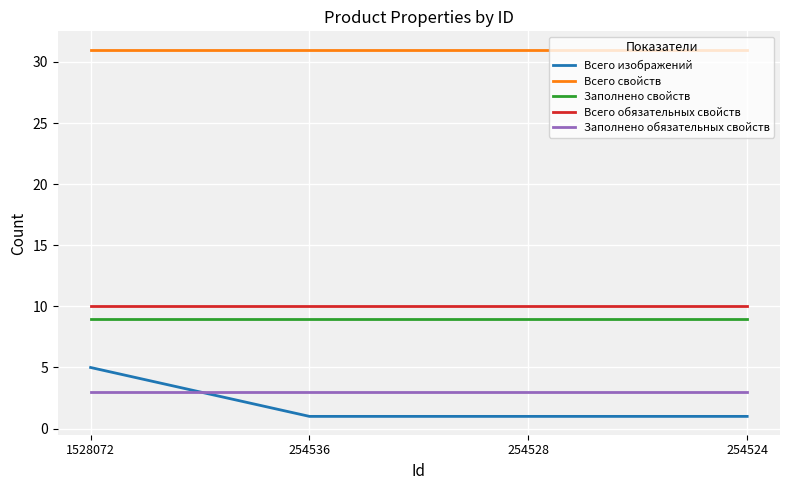

Count the Всего изображений values in the range 1 to 5.

4